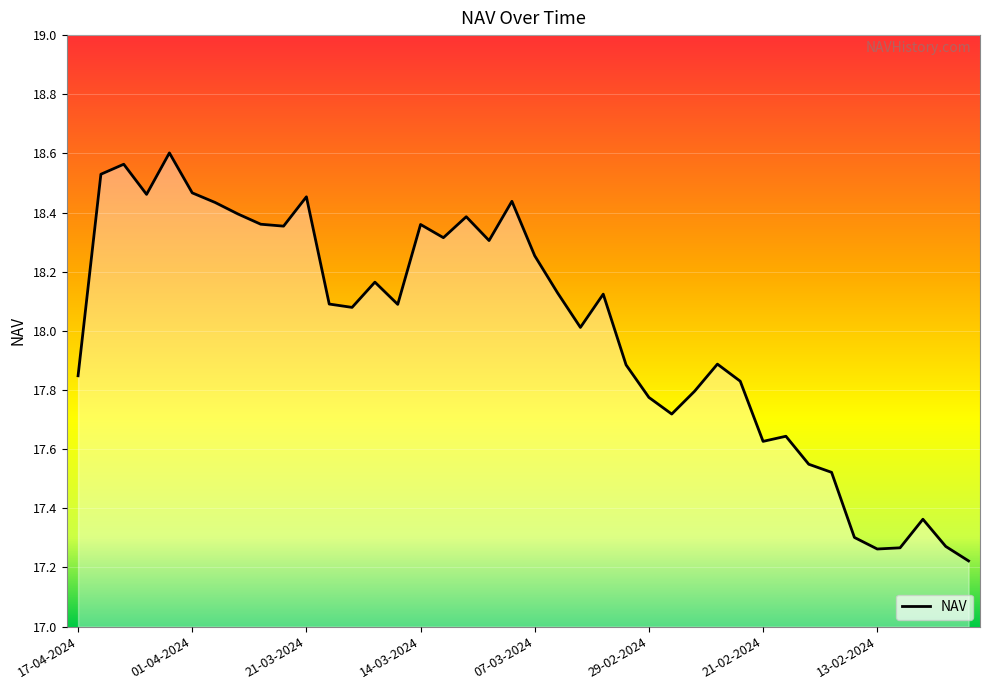

What is the difference between the second highest and minimum values?

1.3